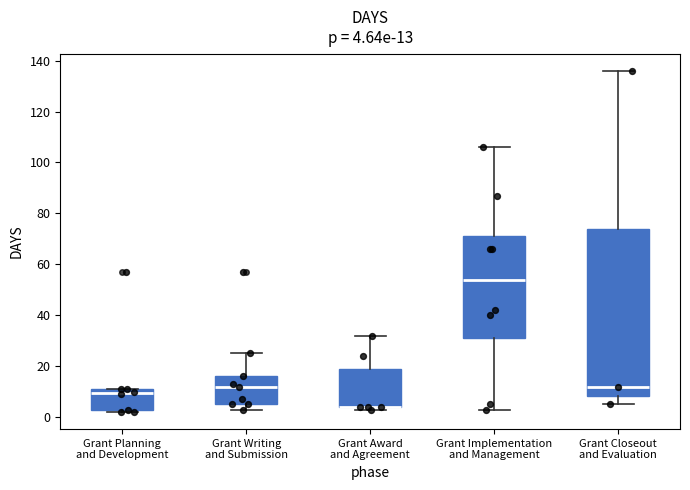

Comparing the boxes themselves (not the whiskers), which one is the tallest?

Grant Closeout and Evaluation